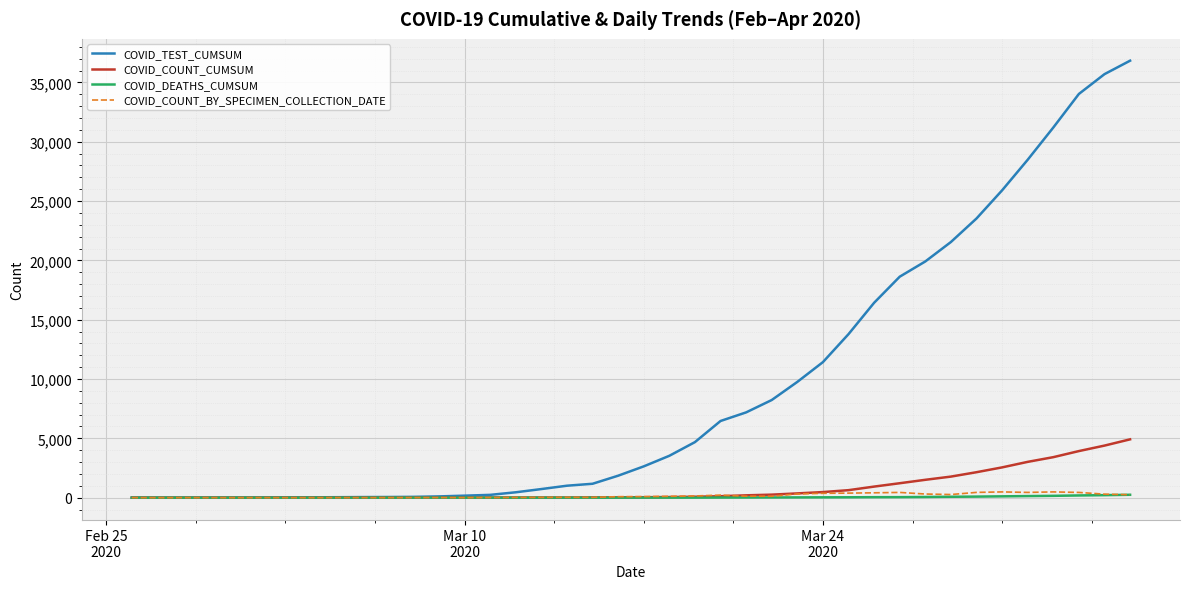

Which series has the widest spread of values?

COVID_TEST_CUMSUM